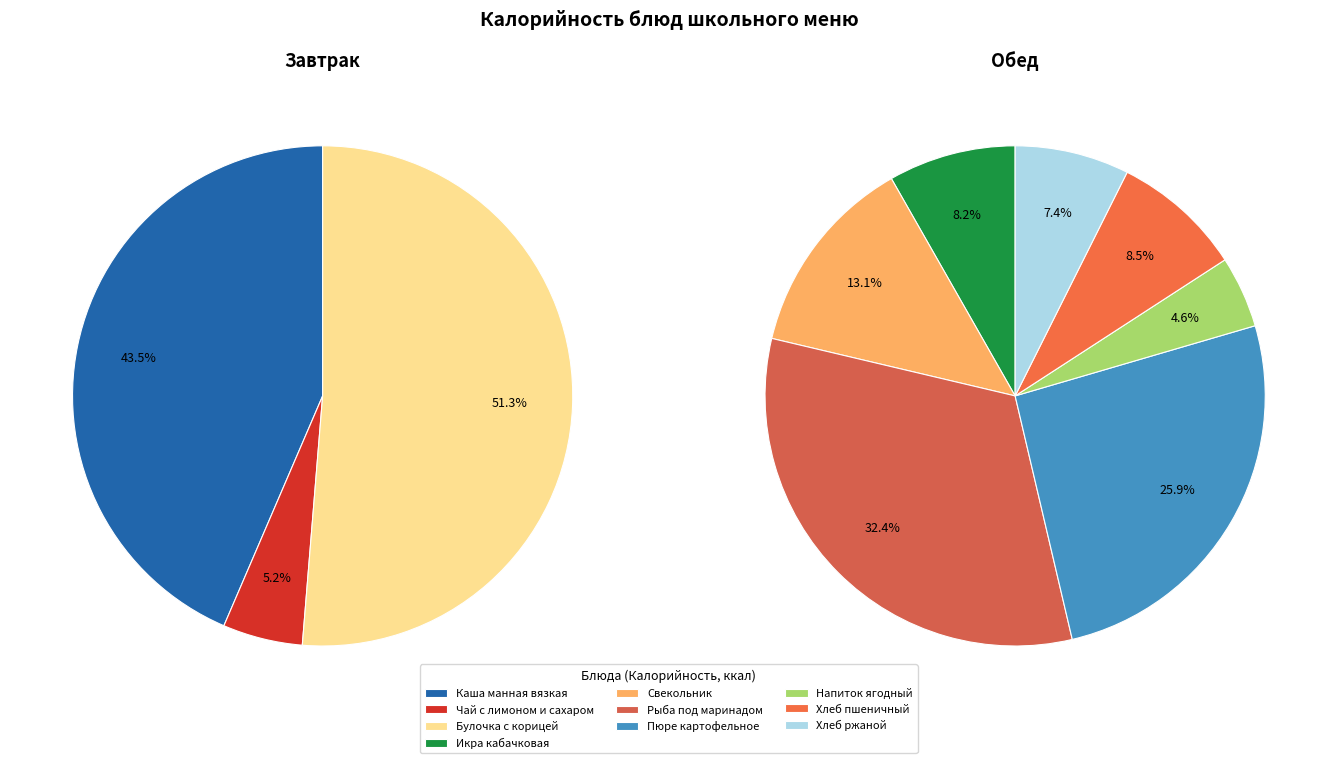

Does Икра кабачковая represent more than half of the total?

No